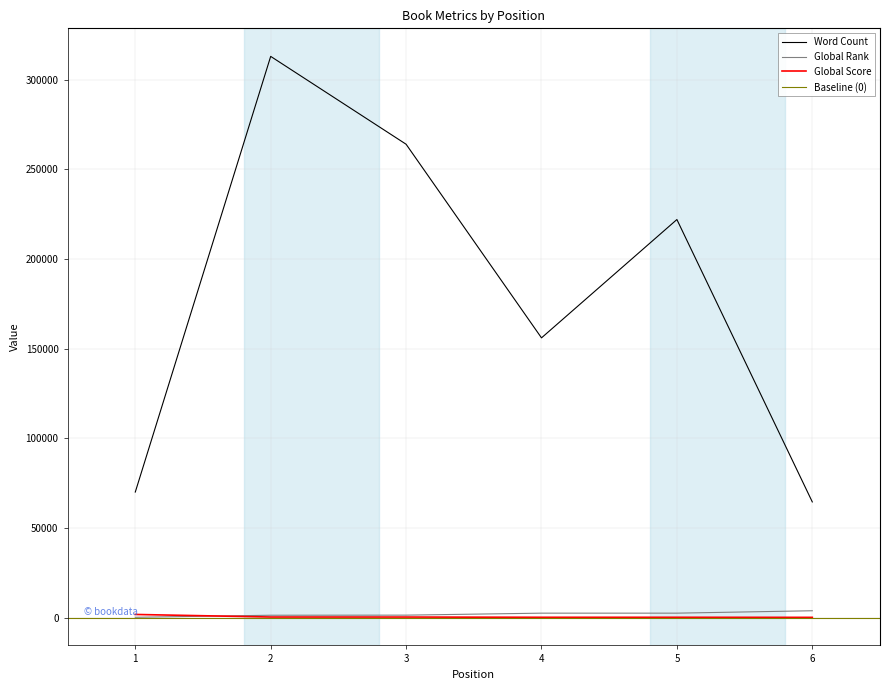

Count the number of data series in this chart.

3